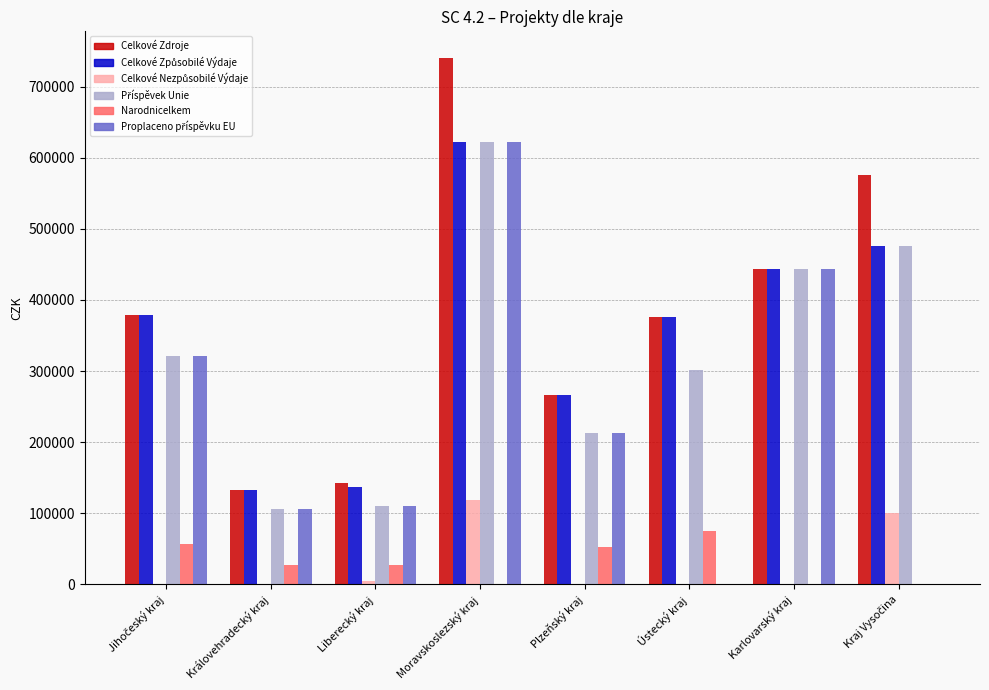

Which category has the highest value across all series?

Moravskoslezský kraj